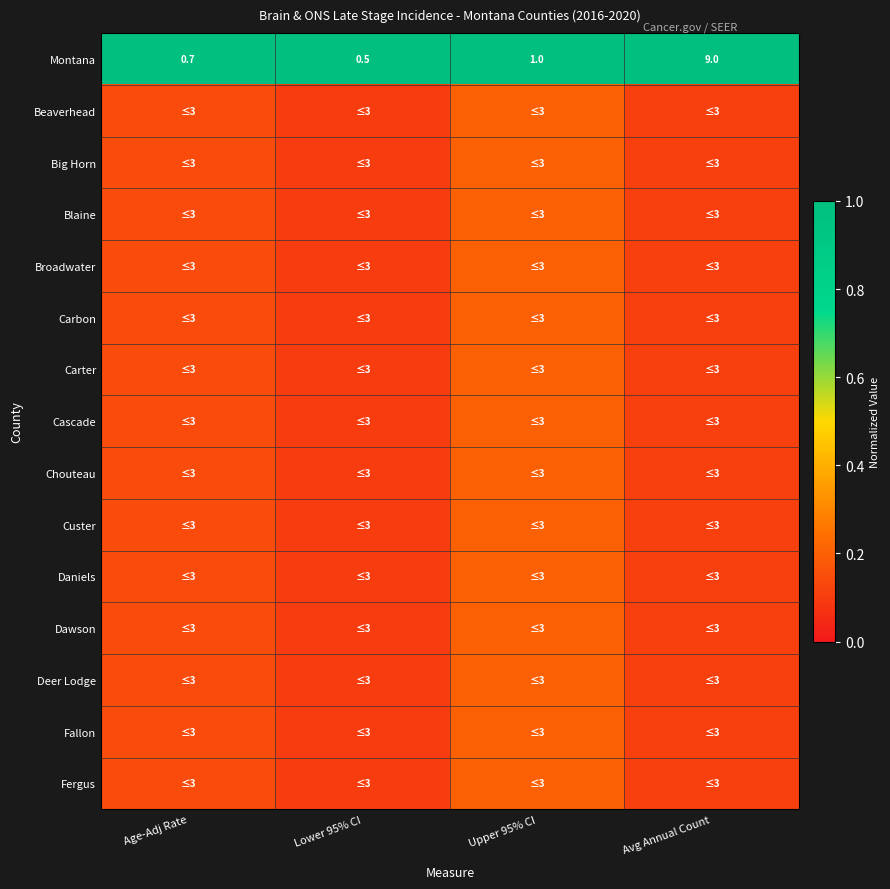

What is the difference between the maximum and minimum values in the Broadwater series?

0.1